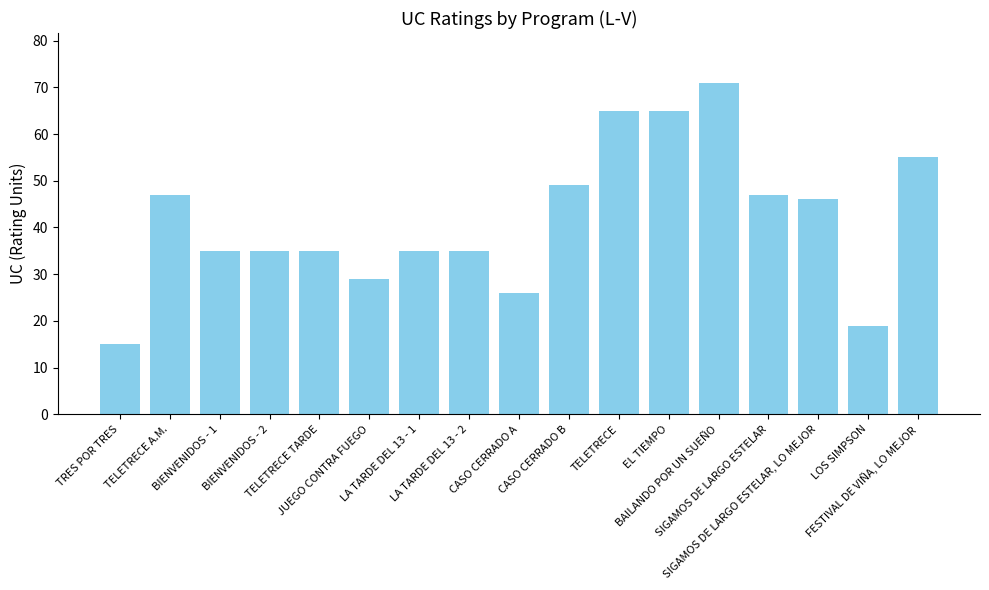

What is the minimum value shown in the chart?

15